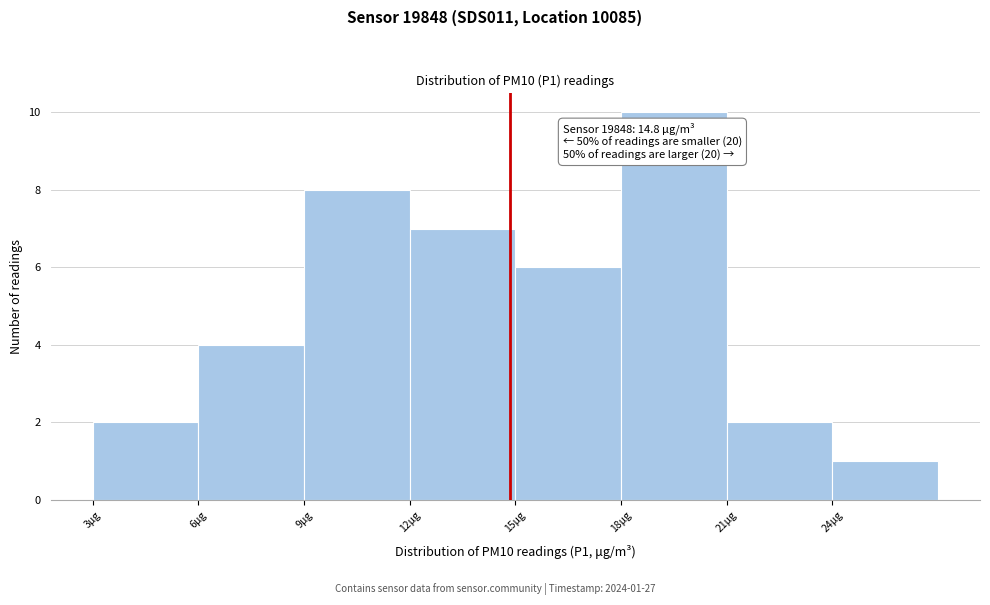

Over which range of the x-axis is the bar tallest?

18 to 21